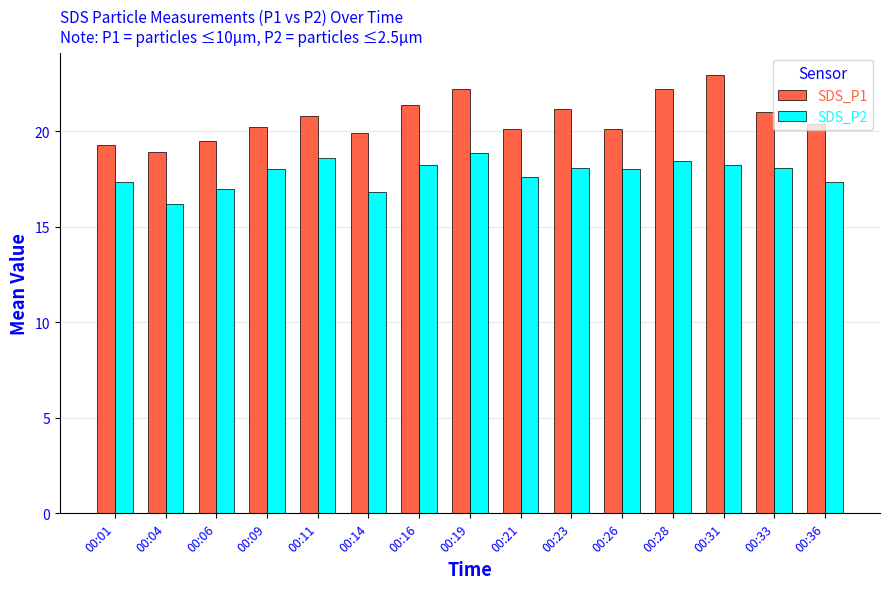

What is the average value of the SDS_P1 series?

20.7